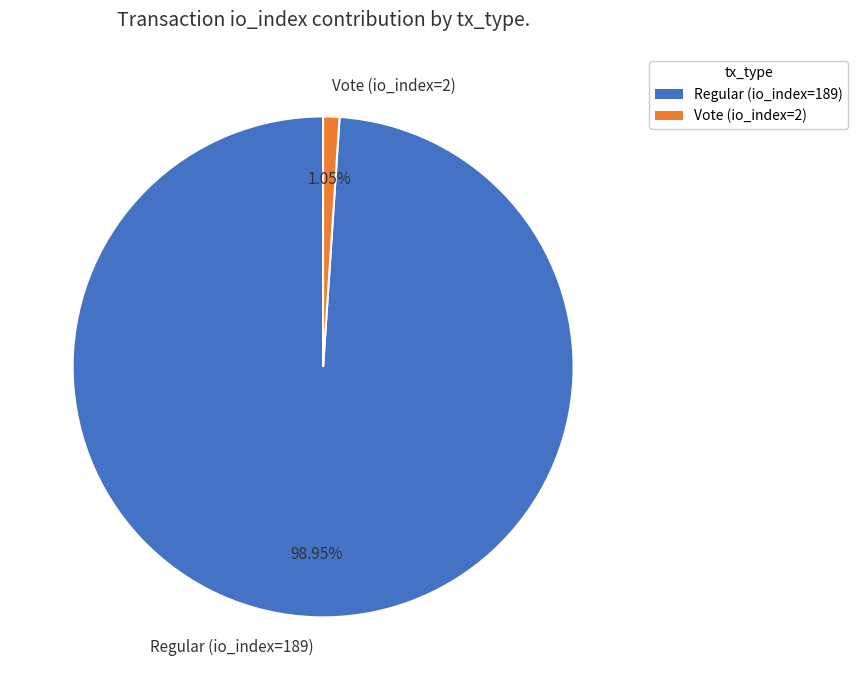

To the nearest percent, what is the difference between the largest and smallest slice percentages?

98%